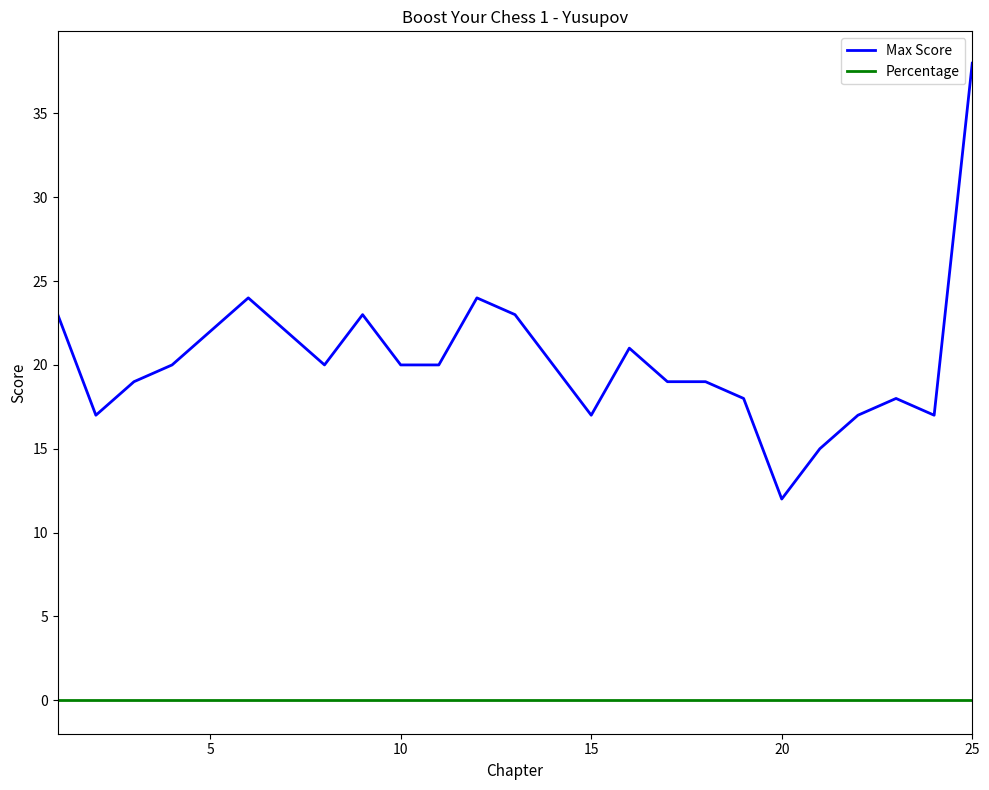

List the series in order of their peak value, highest first.

Max Score, Percentage